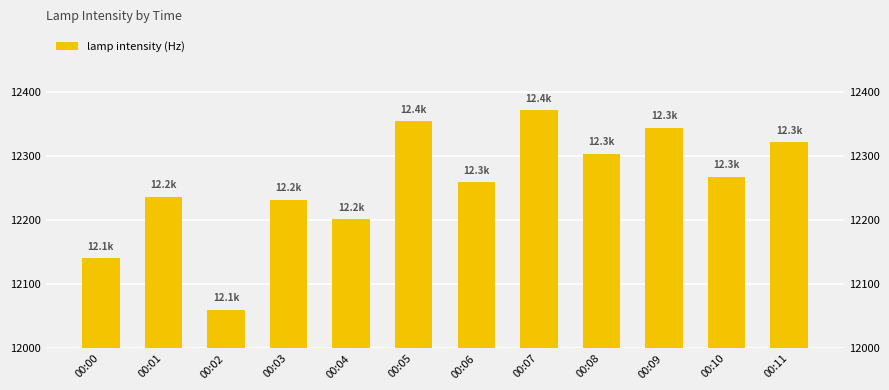

What value does the data have at 00:09, to the nearest 10?

12340